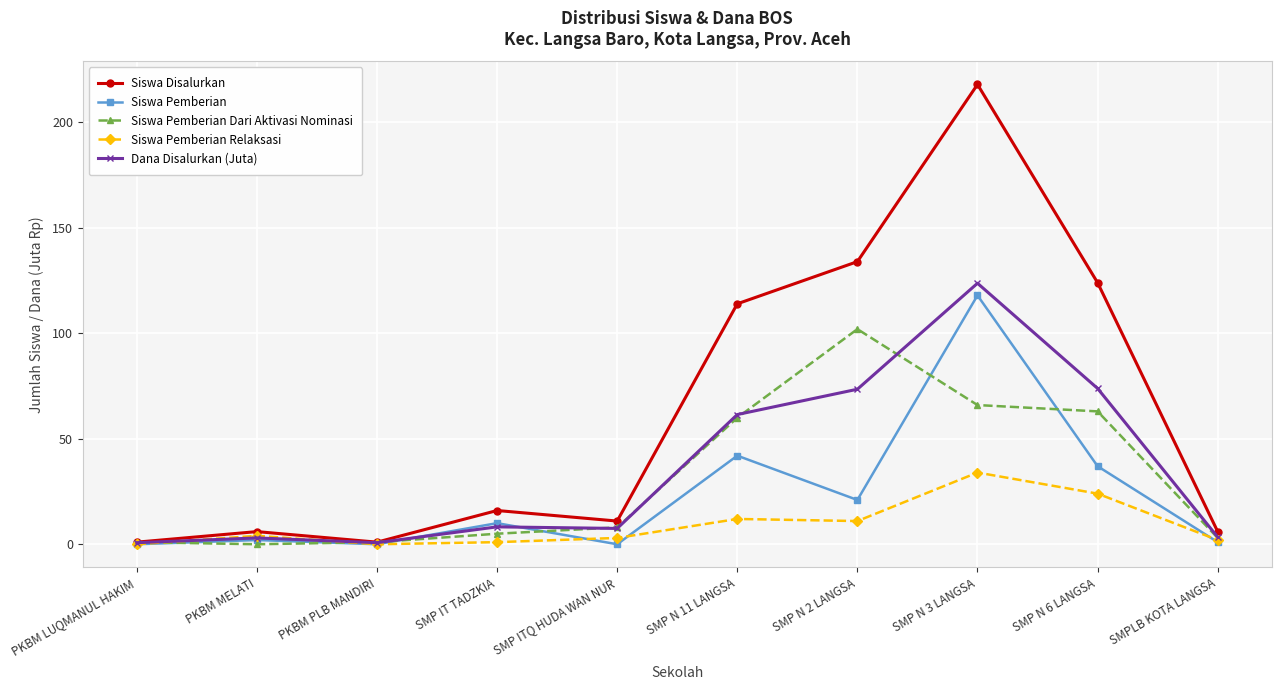

Between SMP IT TADZKIA and SMP N 6 LANGSA, which series saw the biggest shift?

Siswa Disalurkan